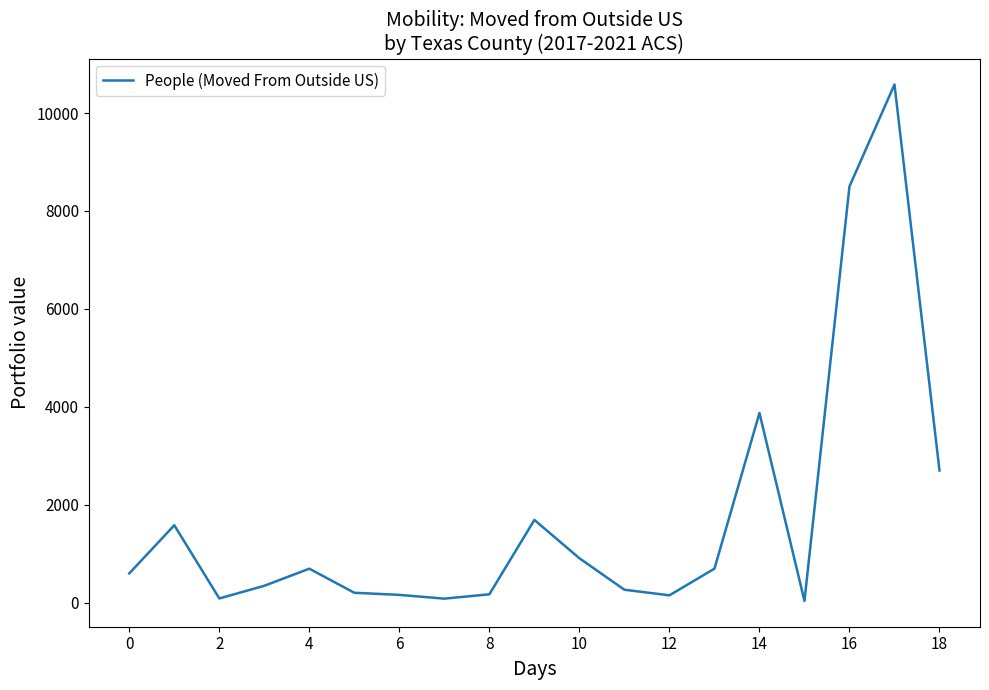

What is the difference between the maximum and minimum values?

10546